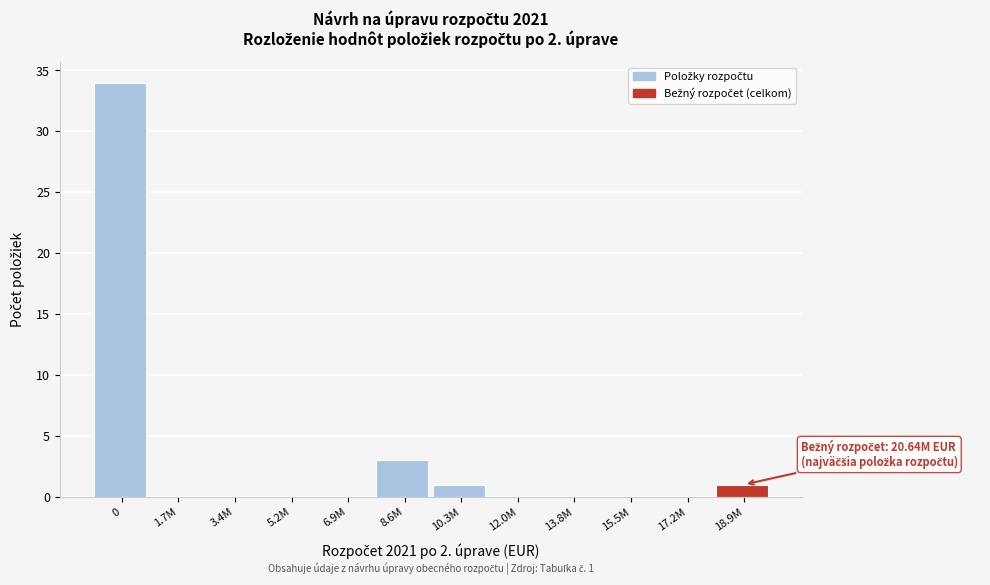

Reading left to right, transcribe all the data shown in this chart.

0=34	1.7M=0	3.4M=0	5.2M=0	6.9M=0	8.6M=3	10.3M=1	12.0M=0	13.8M=0	15.5M=0	17.2M=0	18.9M=1